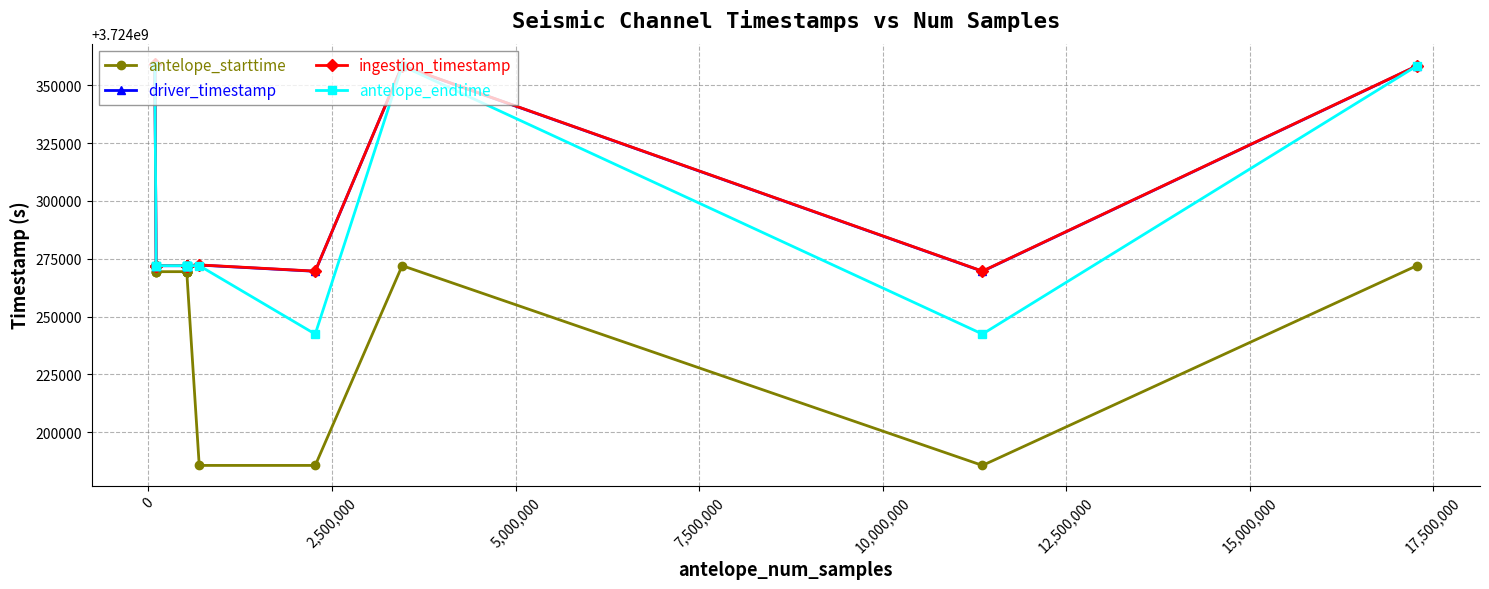

At how many categories does at least one series exceed 3724296879?

3